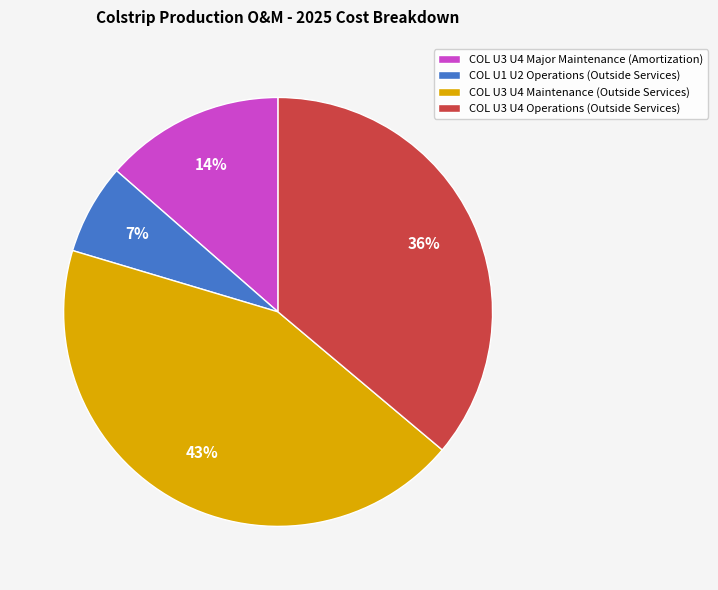

Count the number of slices in the pie.

4